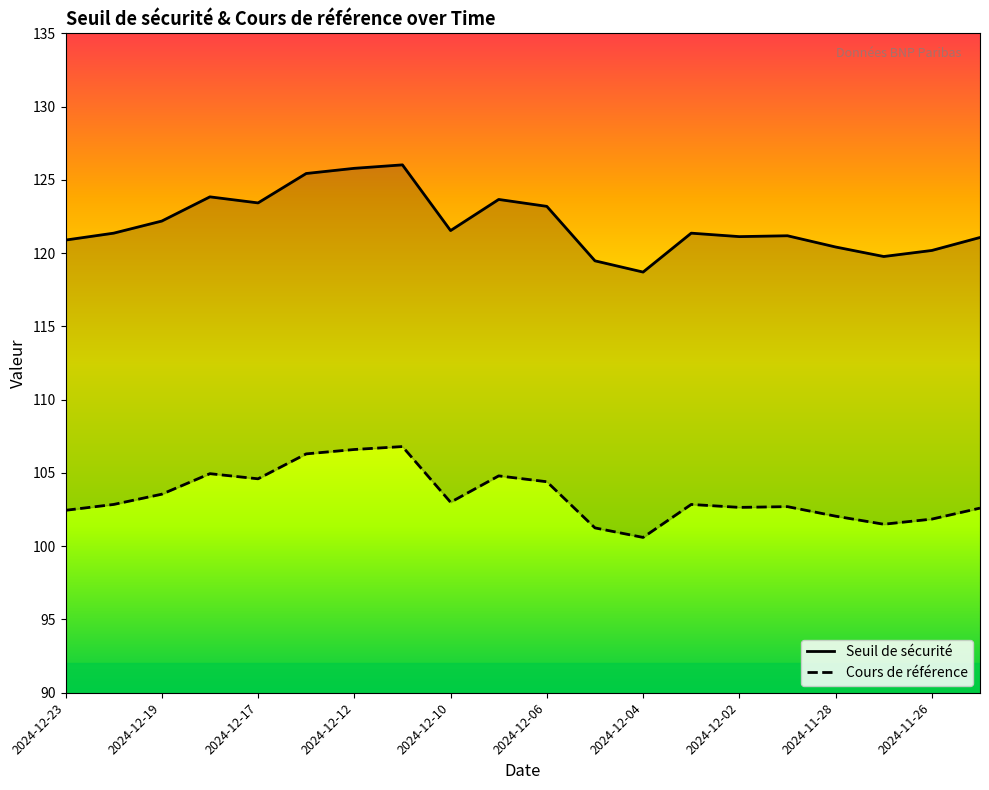

What is the value of the Seuil de sécurité point at the 3rd from the left?

122.2